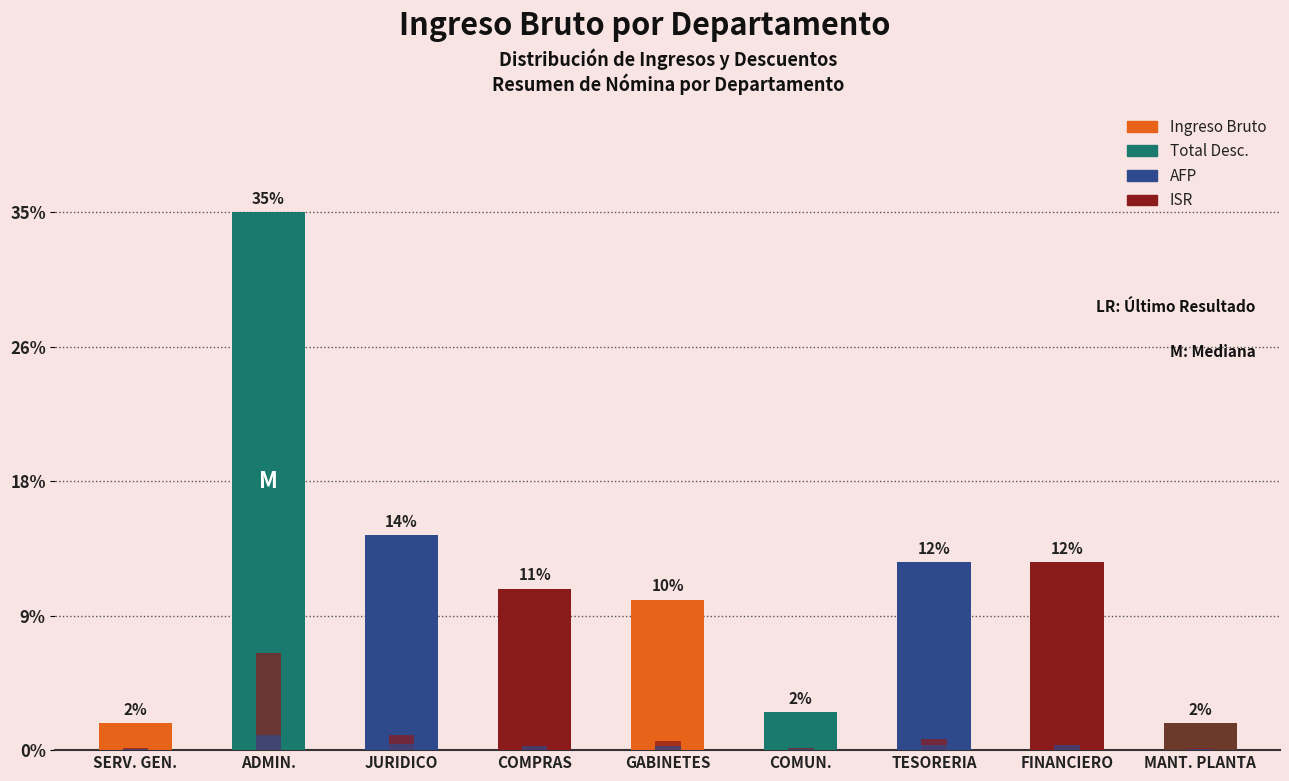

Does the chart contain stacked bars?

No